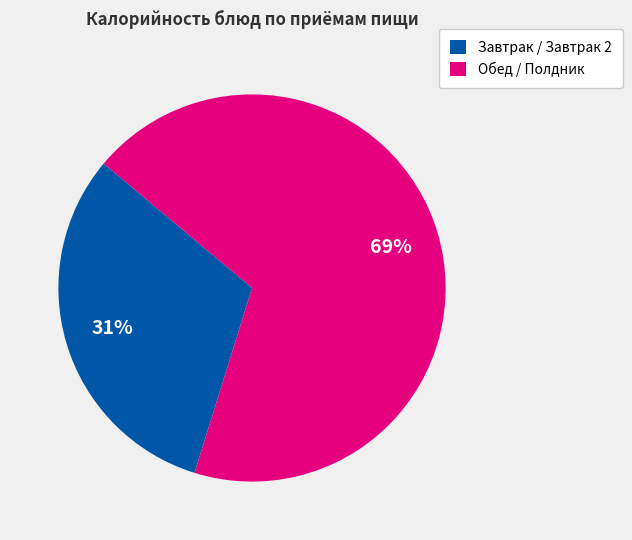

Which slice is the largest?

Обед / Полдник